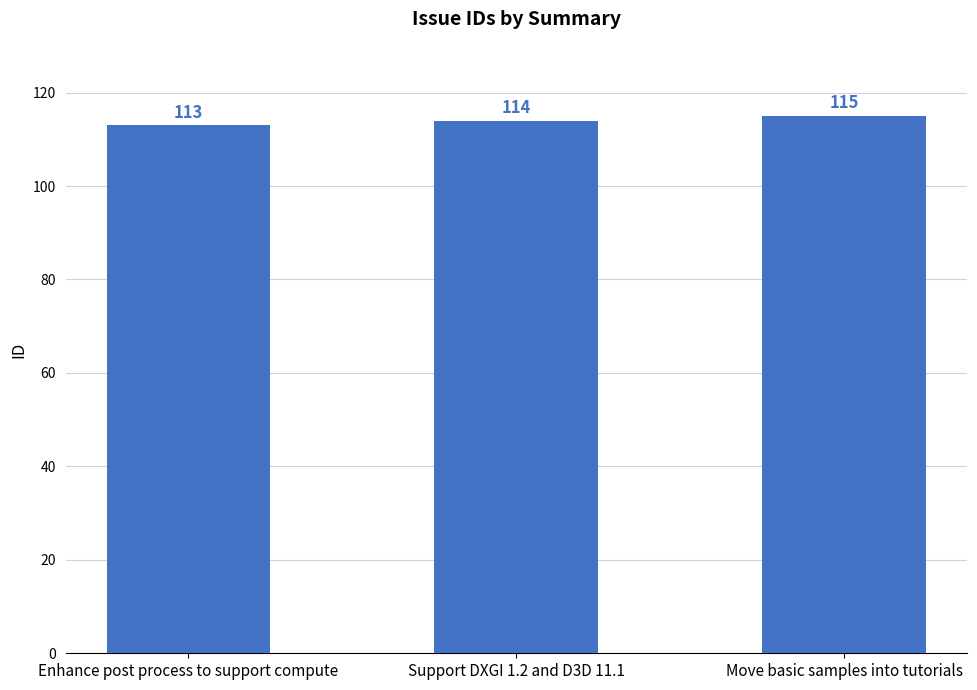

What is the change in value from Support DXGI 1.2 and D3D 11.1 to Move basic samples into tutorials?

+1